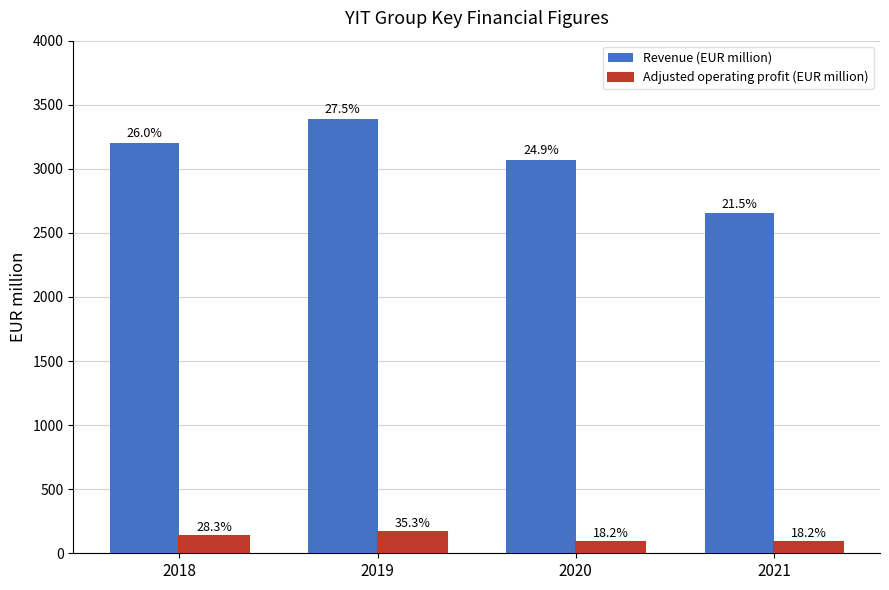

Reading left to right, transcribe all the data shown in this chart.

Revenue (EUR million): 2018=3201	2019=3392	2020=3069	2021=2652
Adjusted operating profit (EUR million): 2018=132	2019=165	2020=85	2021=85